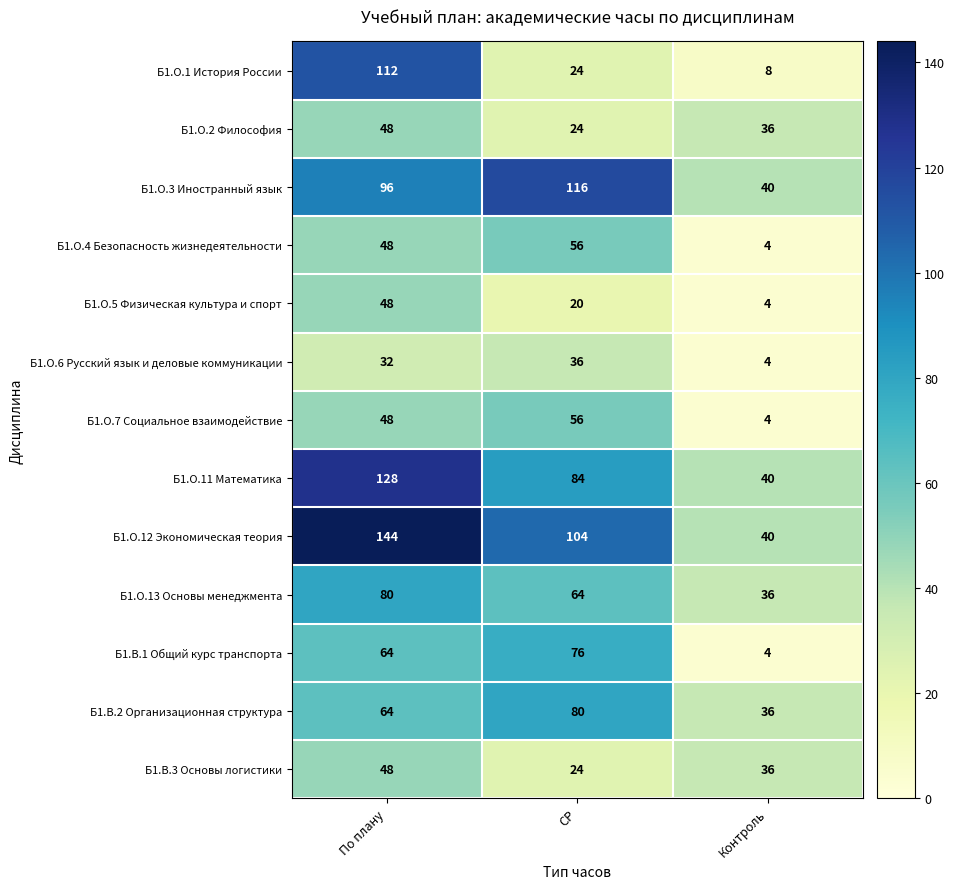

The Б1.В.1 Общий курс транспорта series shows 7 at Контроль. True or false?

False